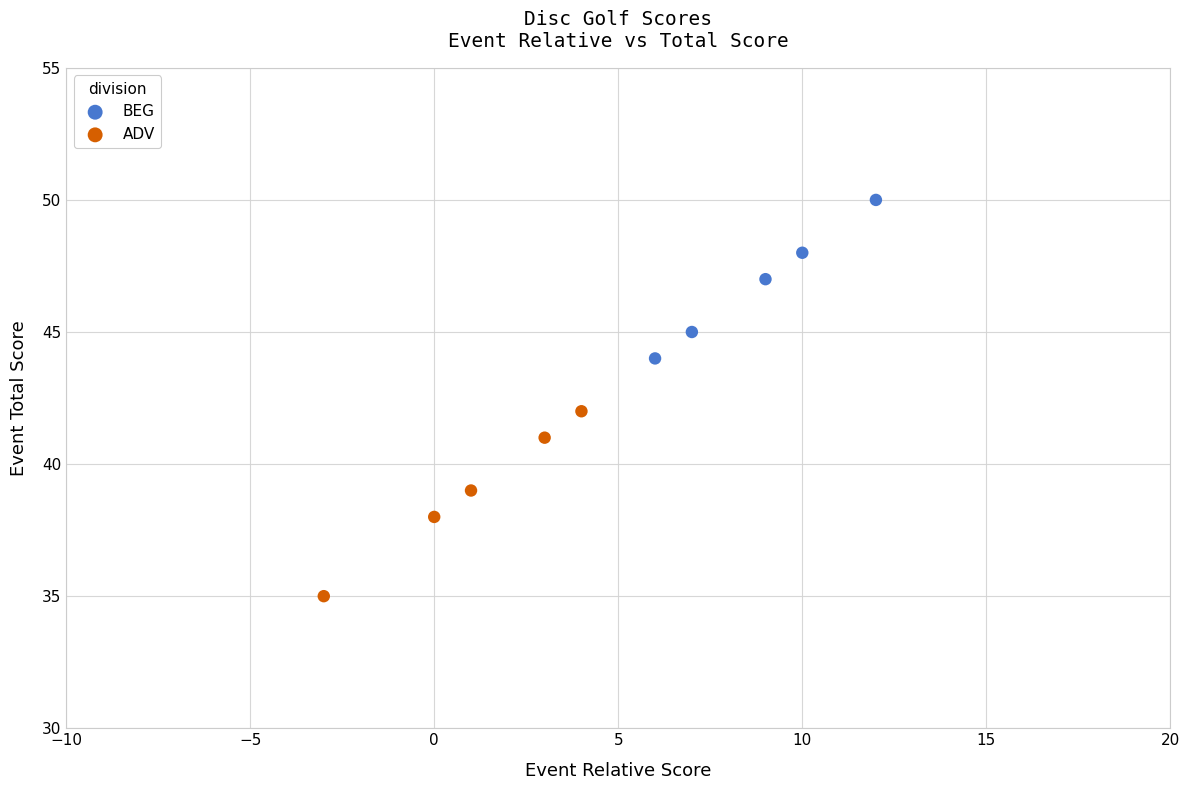

What are all the series names shown in the legend?

BEG, ADV